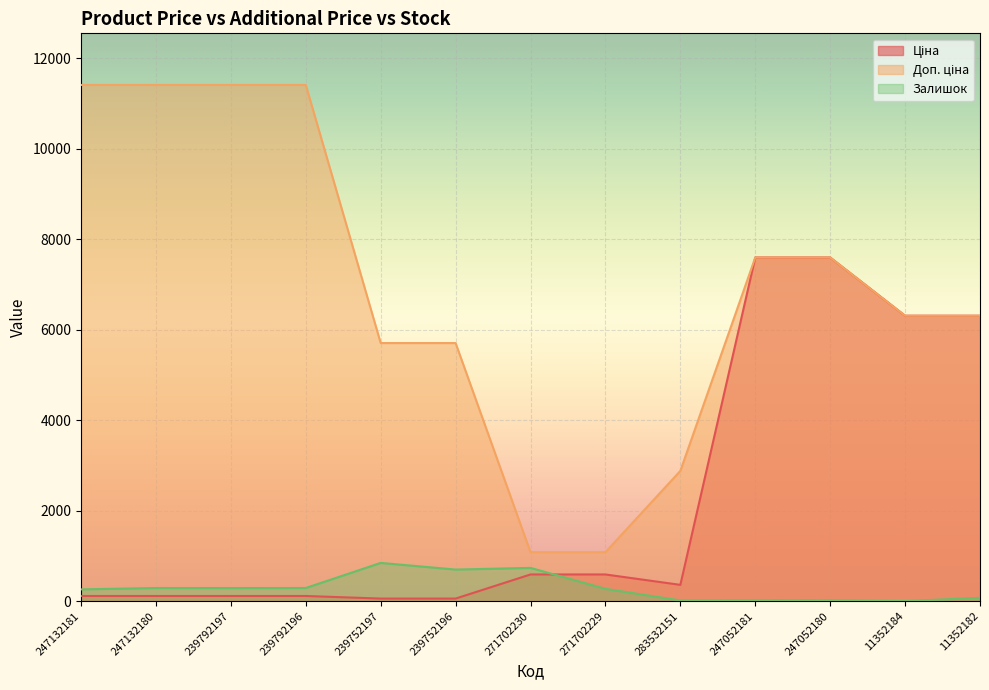

How many data points in Ціна are above 359?

7